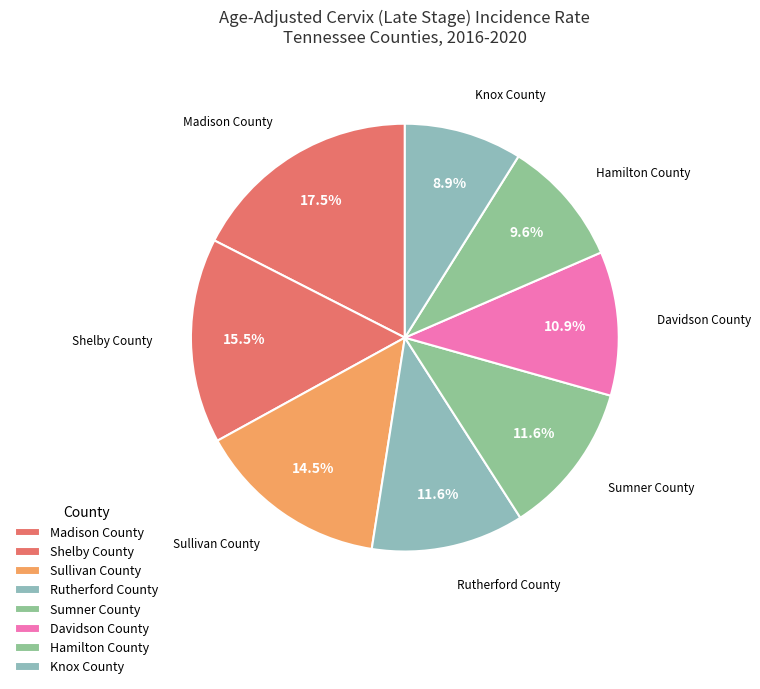

How many slices are in this pie chart?

8